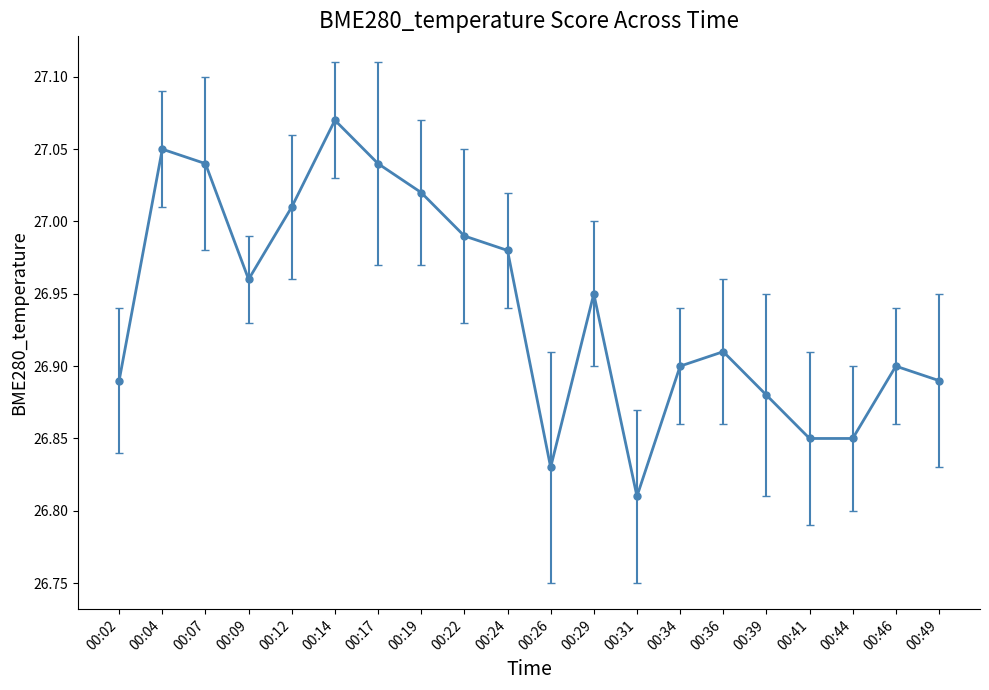

Where is the data nearest to the value 26?

00:31